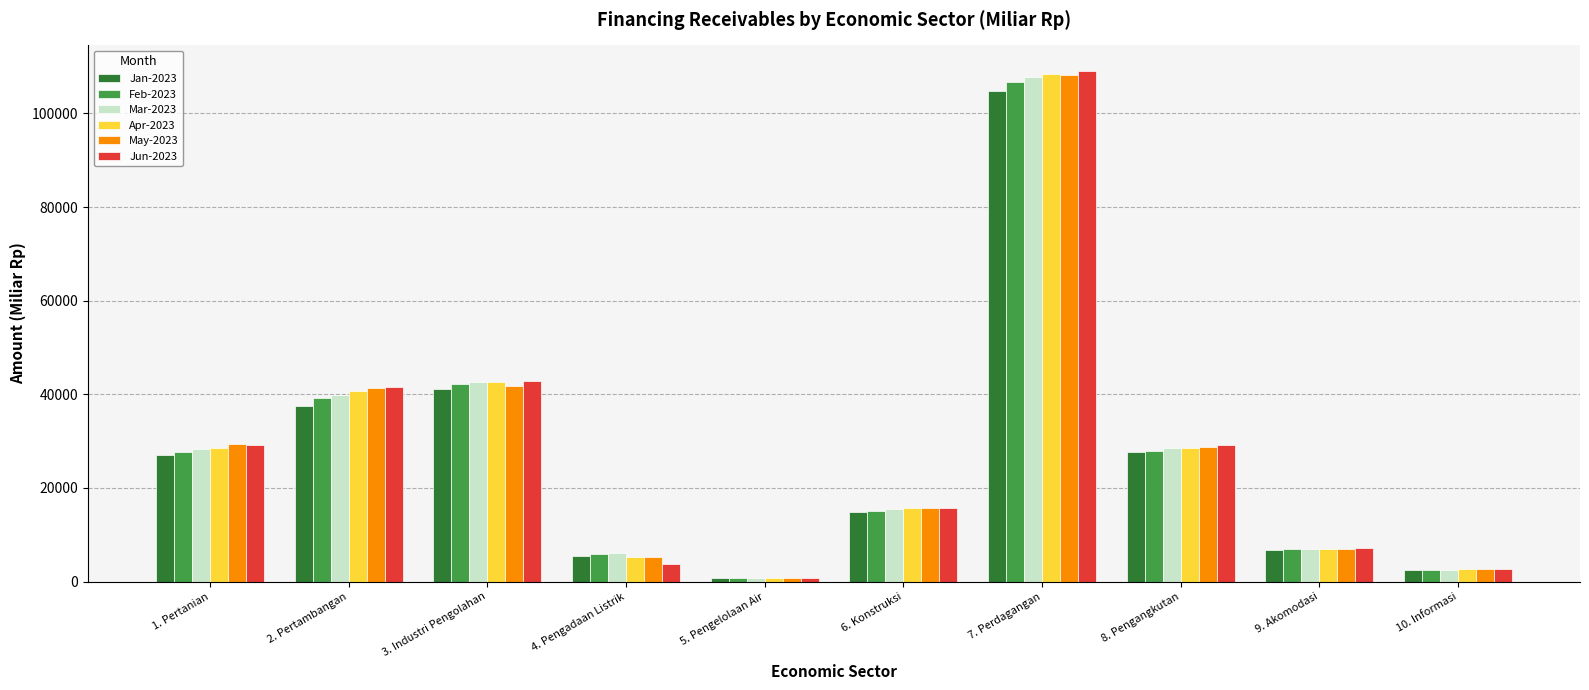

Where does the Mar-2023 series first go above 28309?

1. Pertanian